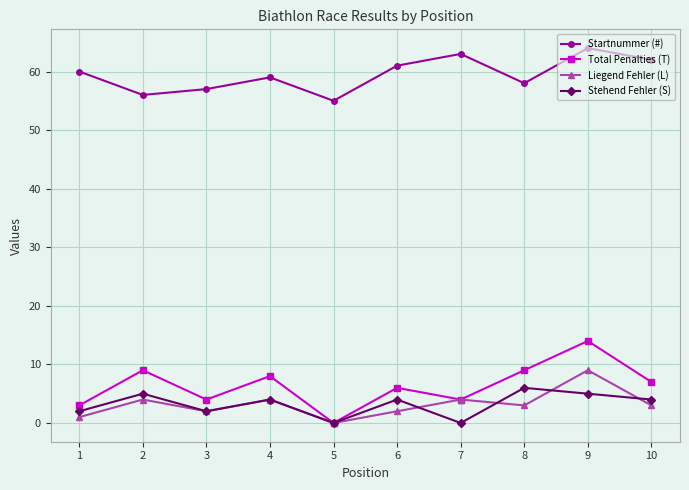

What is the value of the Startnummer (#) point at the 2nd from the left?

56